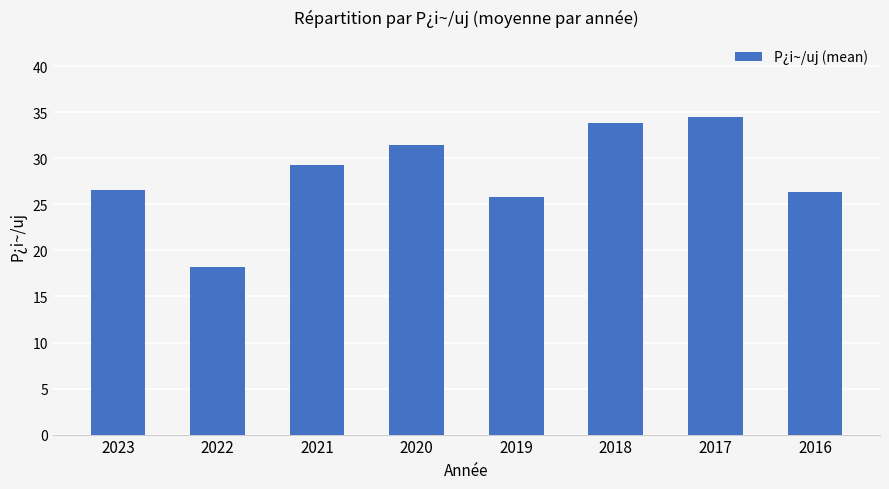

What is the difference between the values at 2021 and 2022?

11.1